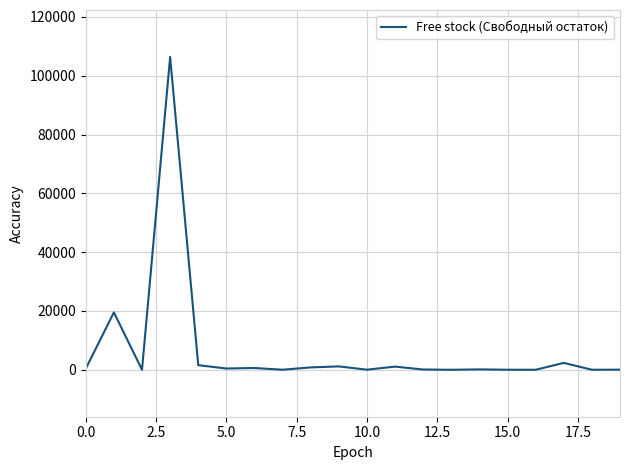

What is the difference between the maximum and minimum values?

106392